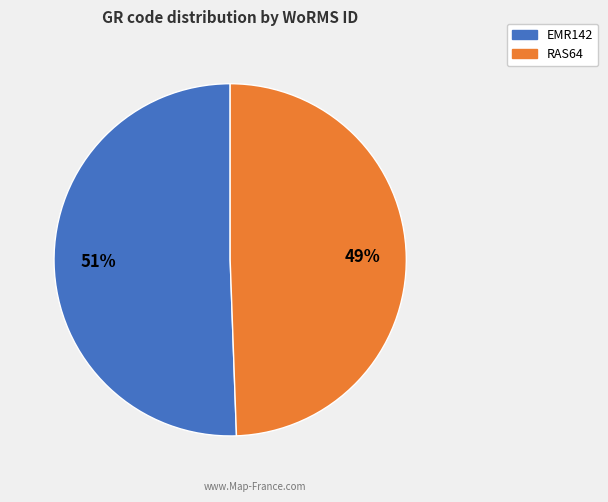

Does any single category account for the majority?

Yes